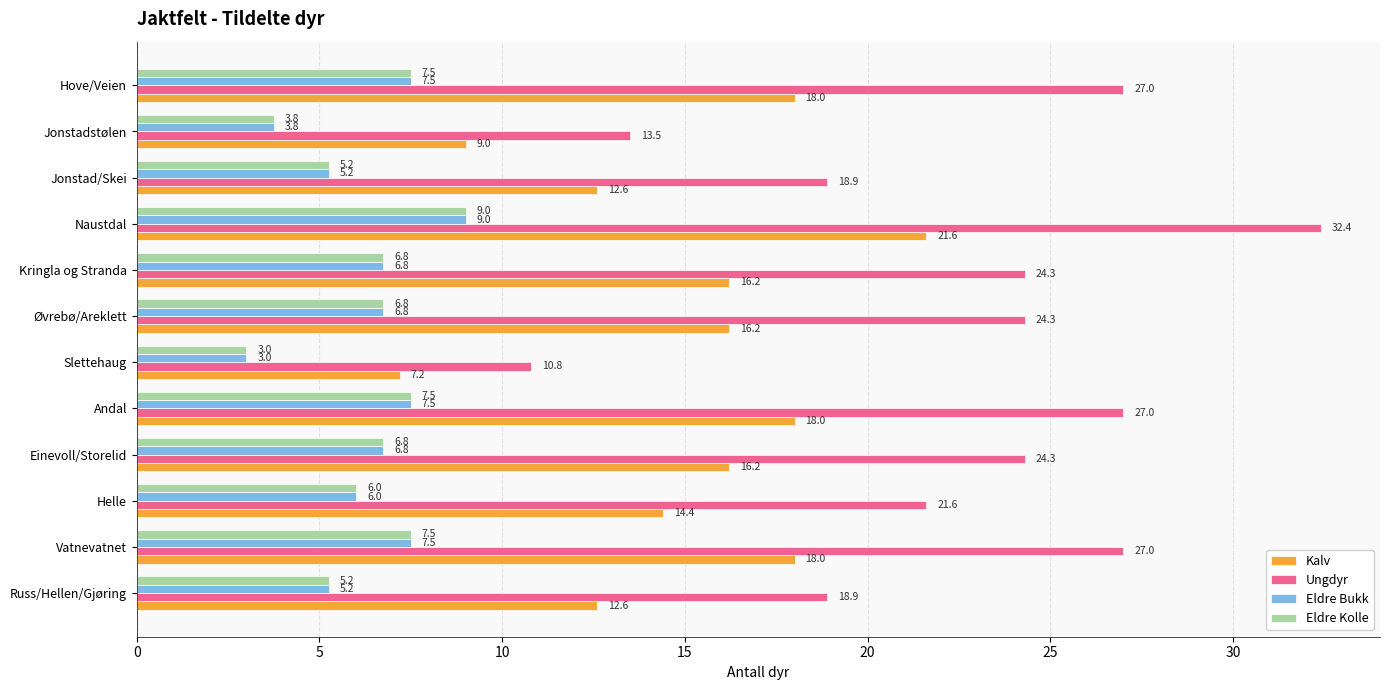

What is the difference between the maximum and minimum values in the Eldre Bukk series?

6.0